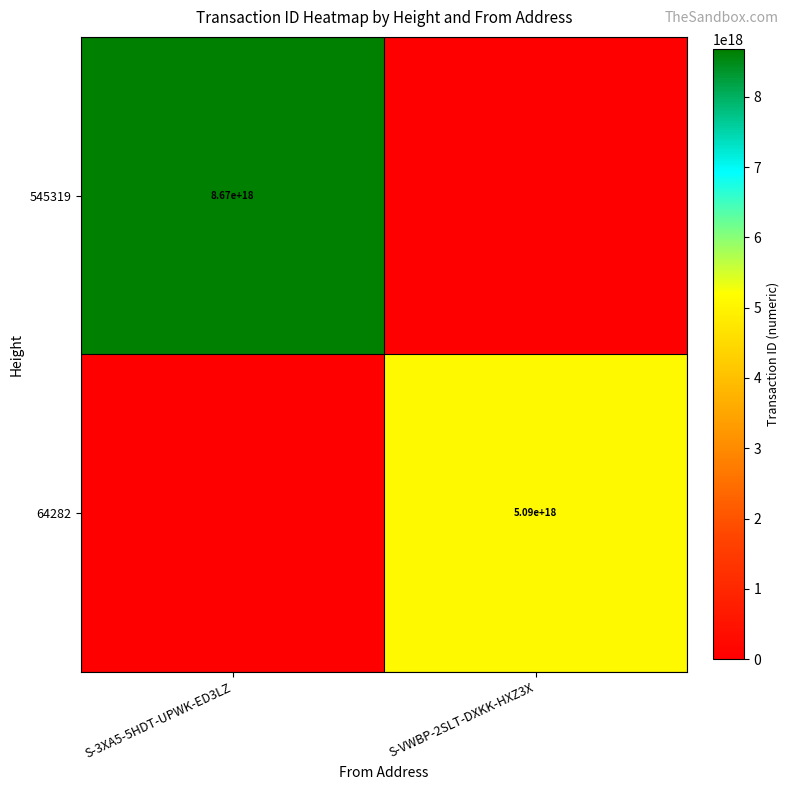

The 545319 series shows 8670000000000000000 at S-3XA5-5HDT-UPWK-ED3LZ. True or false?

True